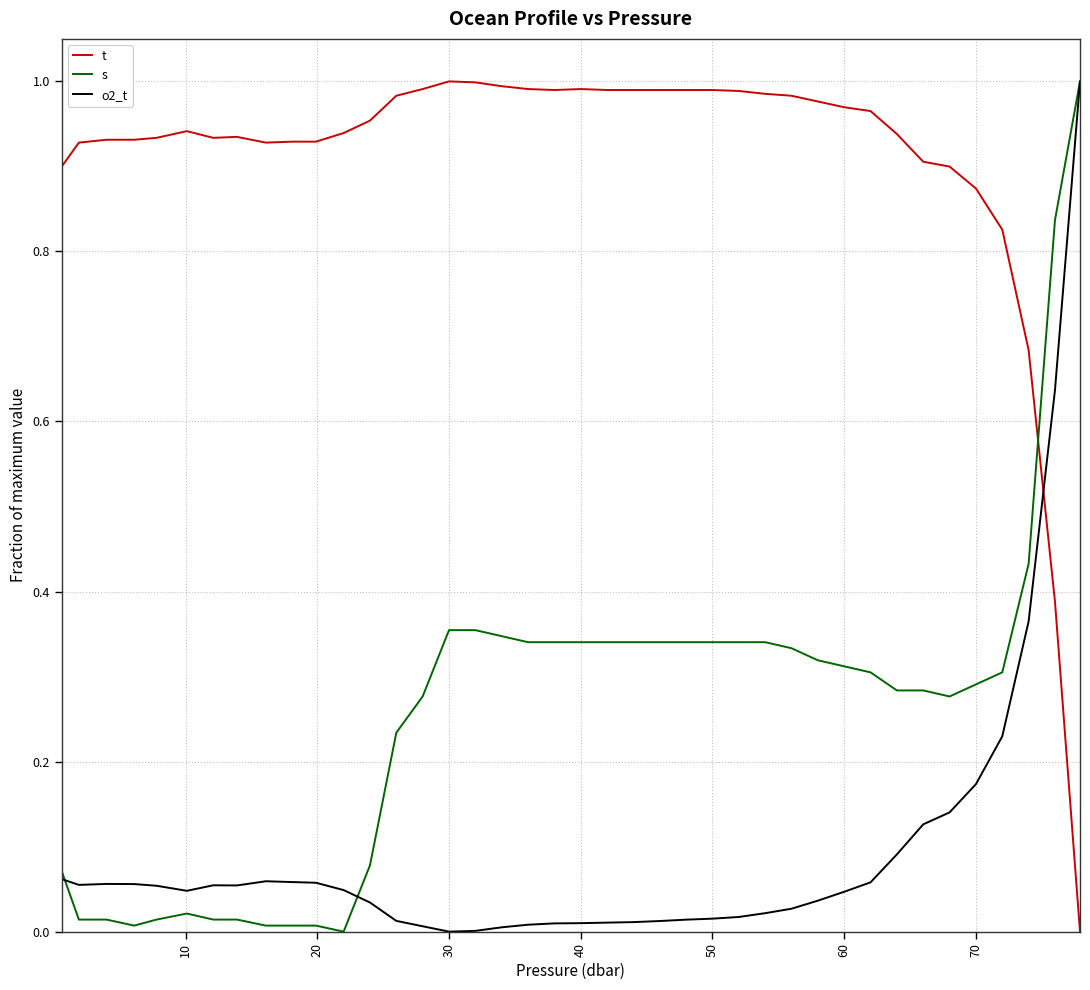

How many series are shown in this chart?

3